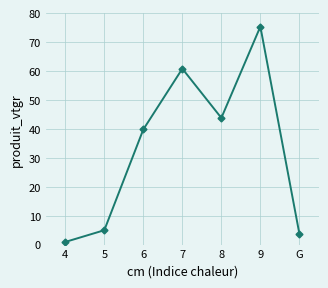

Does the chart have visible grid lines?

Yes